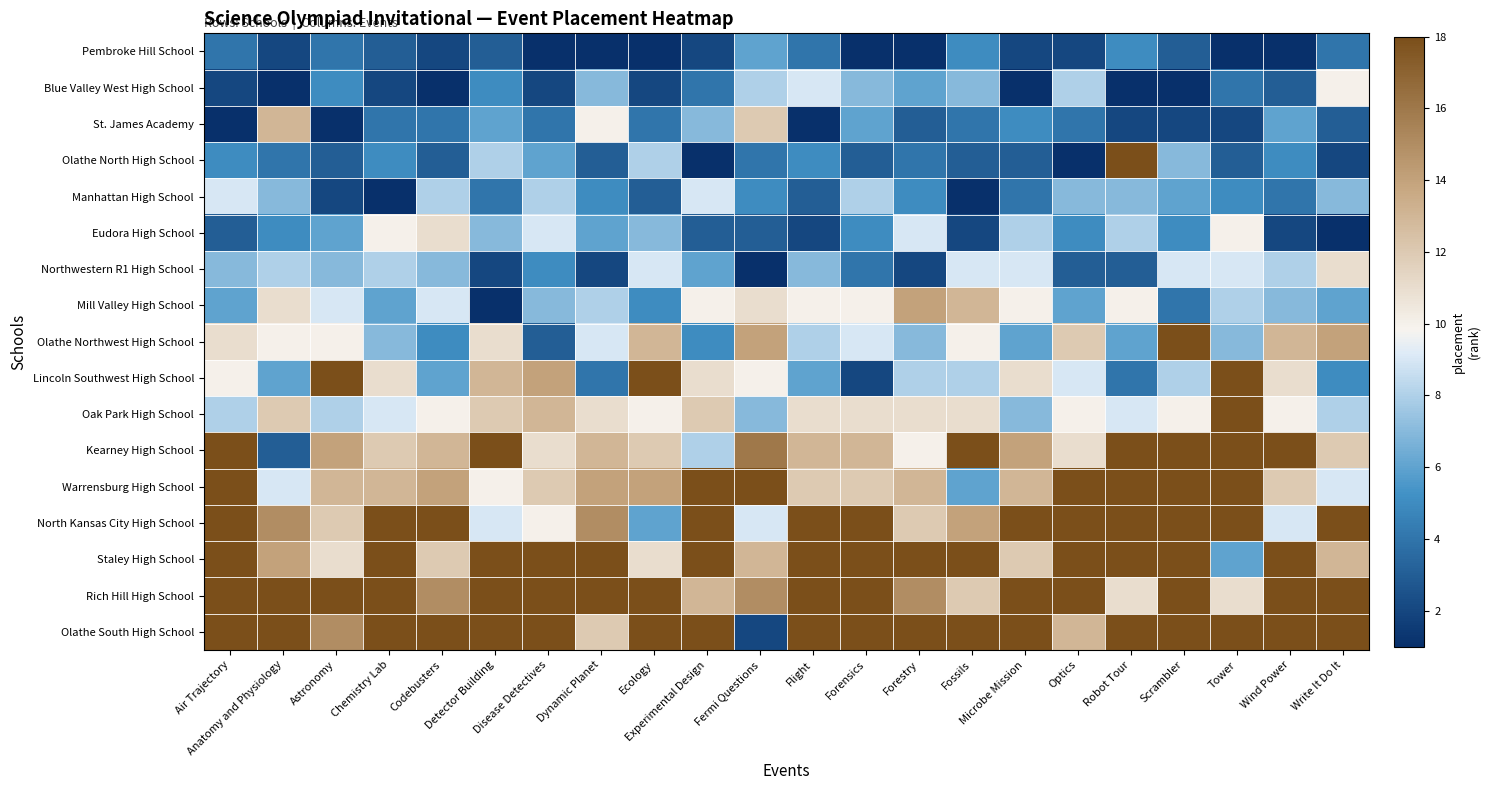

Between Chemistry Lab and Scrambler, which is larger?

Chemistry Lab